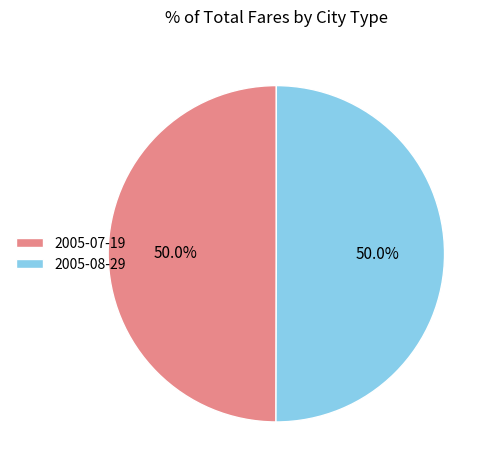

To the nearest percent, what is the average slice percentage?

50%